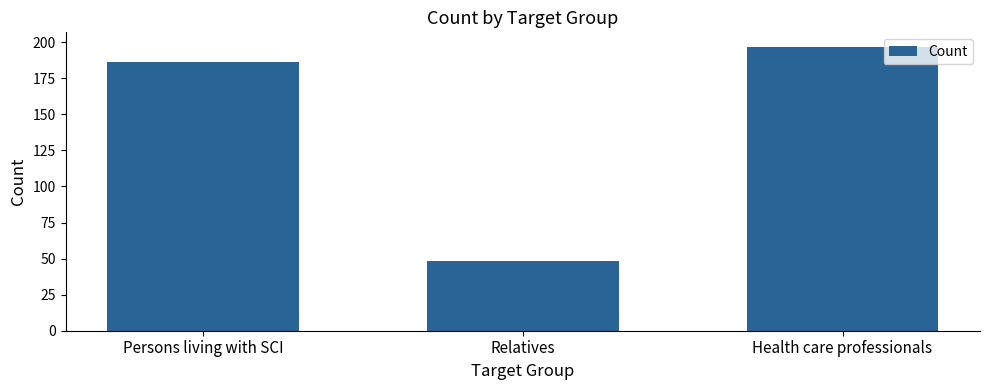

The chart shows a value of 92 at Health care professionals. True or false?

False